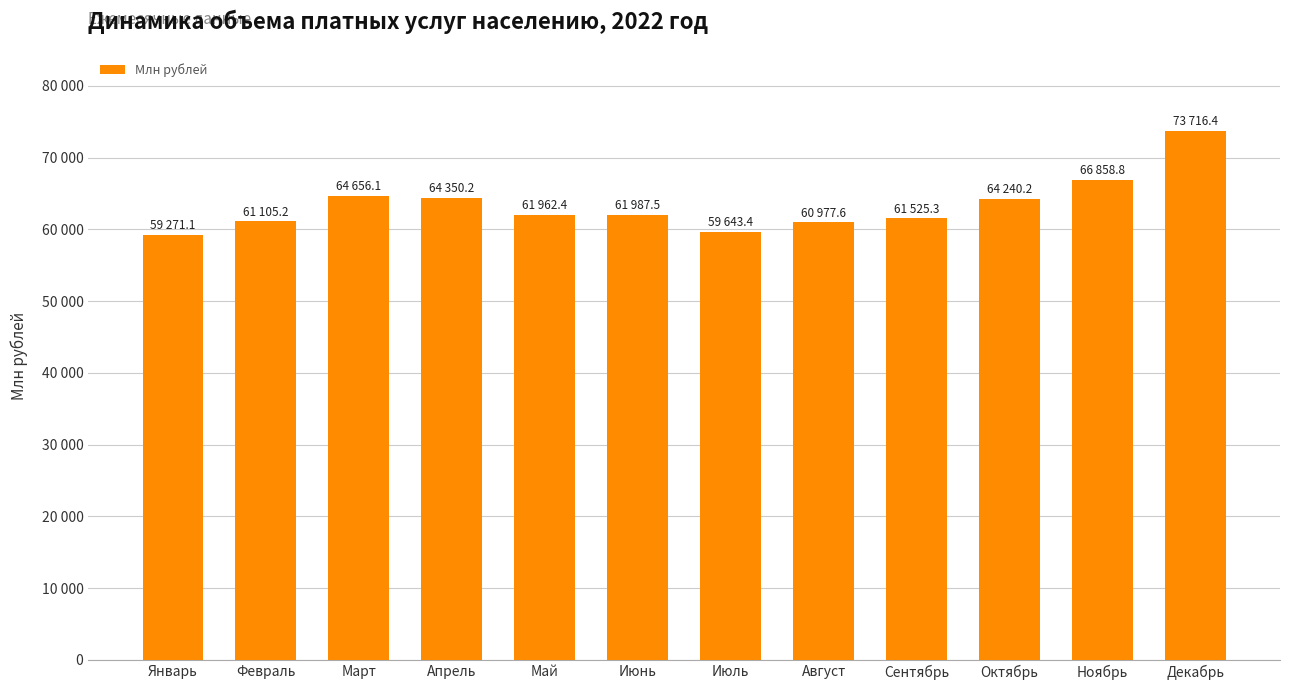

What is the label of the 5th bar from the right?

Август